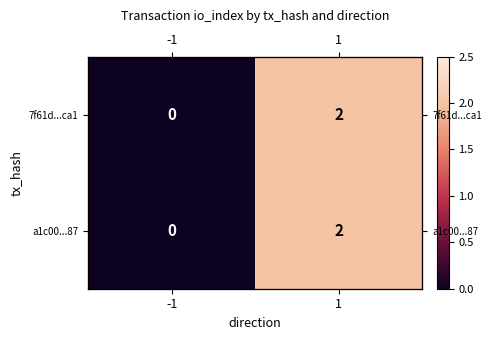

What is the maximum value shown in the chart?

2